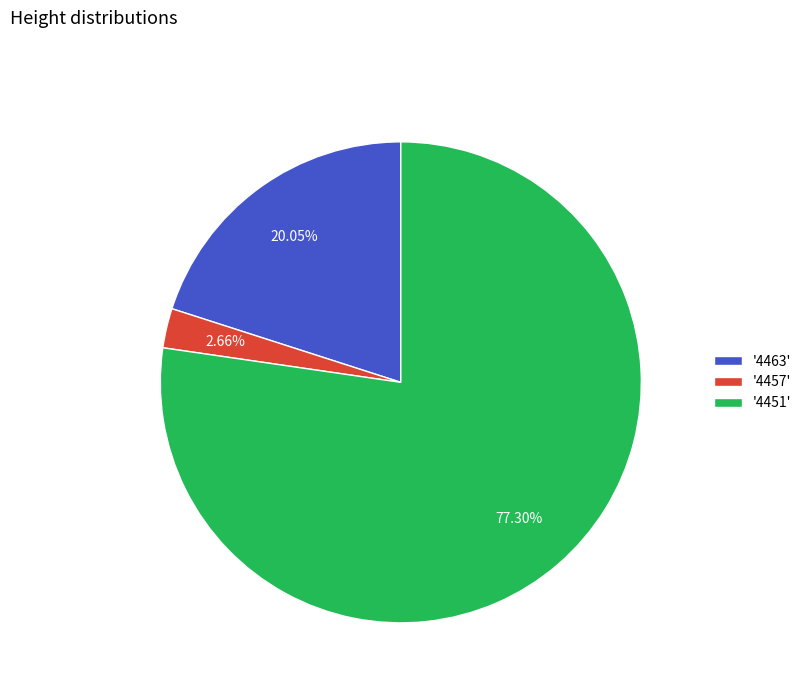

Rank the categories by value from lowest to highest.

'4457', '4463', '4451'